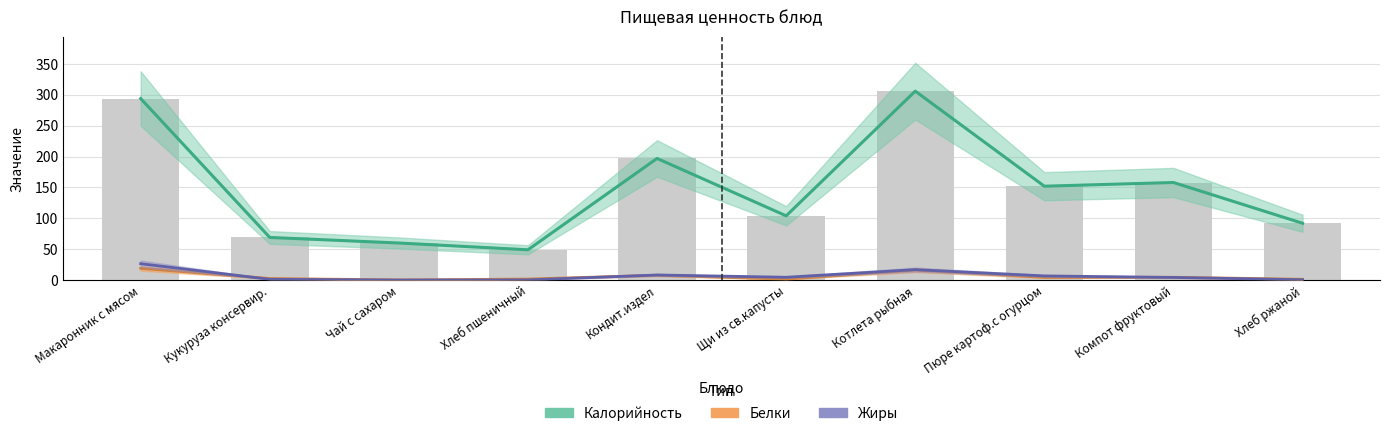

Are the bars grouped side by side (vs. stacked)?

Yes